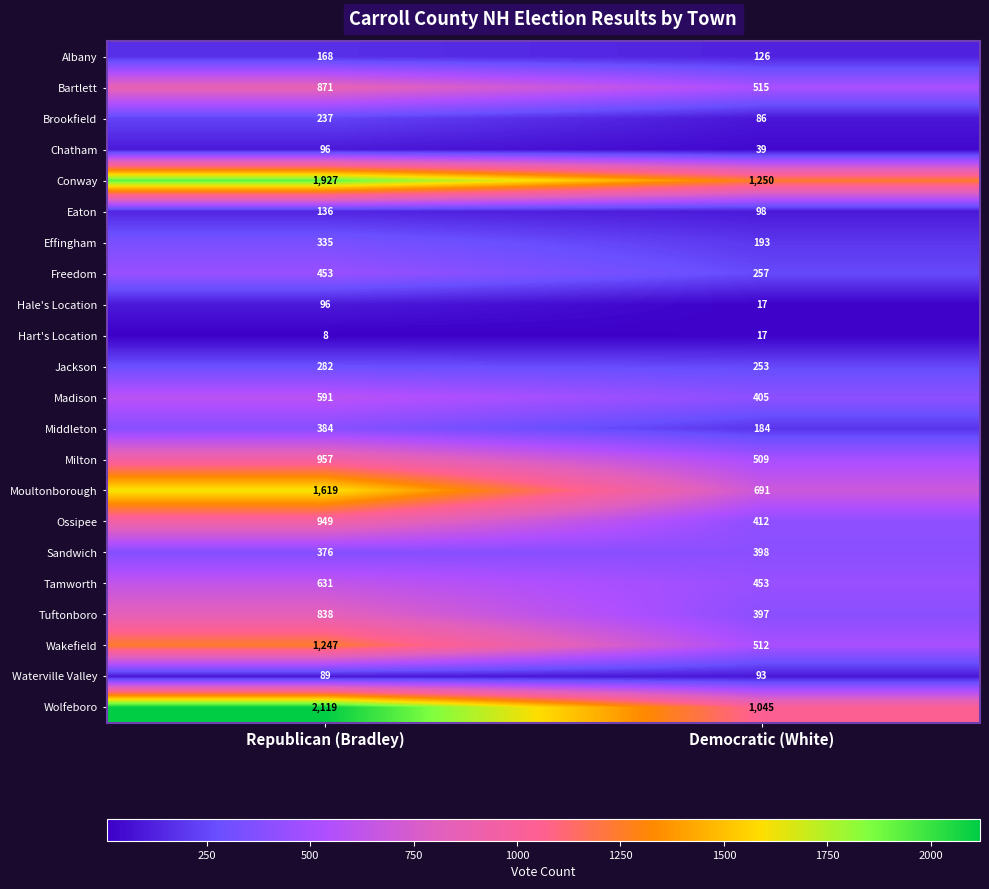

True or false: Brookfield has a value of 86 at Democratic (White).

True